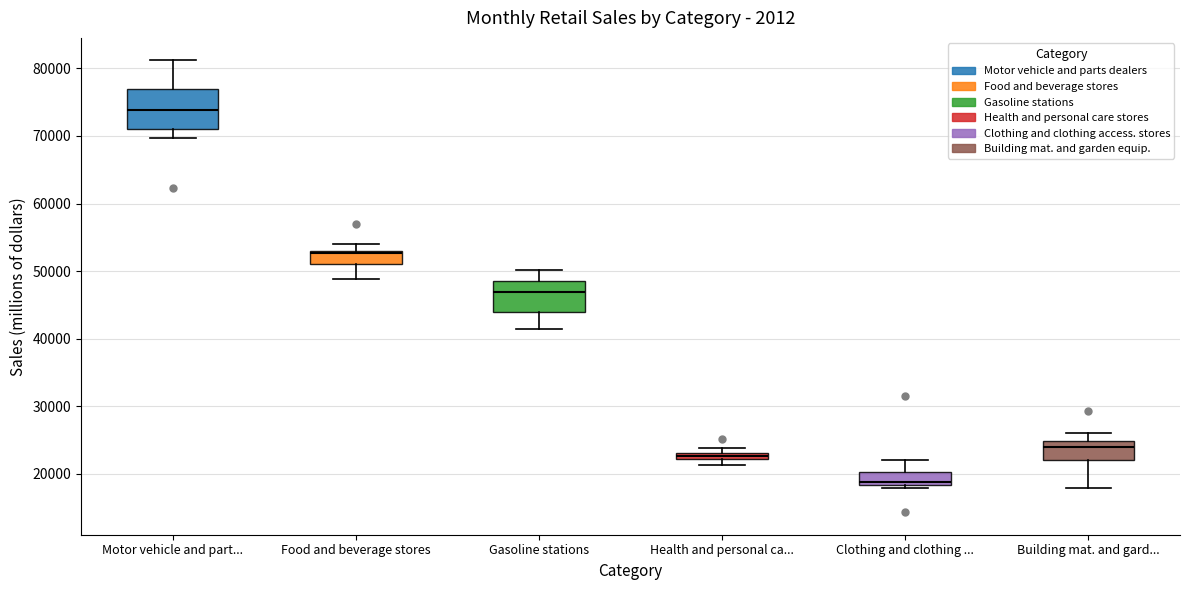

Which box has the highest median line?

Motor vehicle and part...